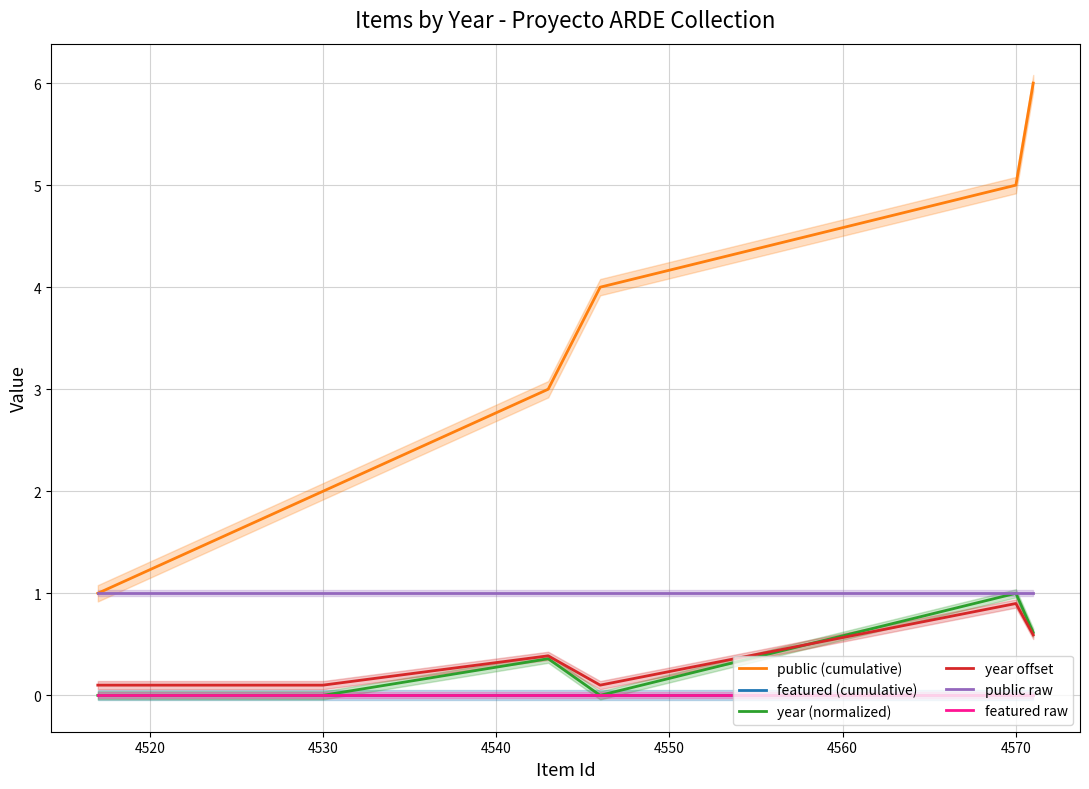

Between 4560 and 4540, which is larger?

4560